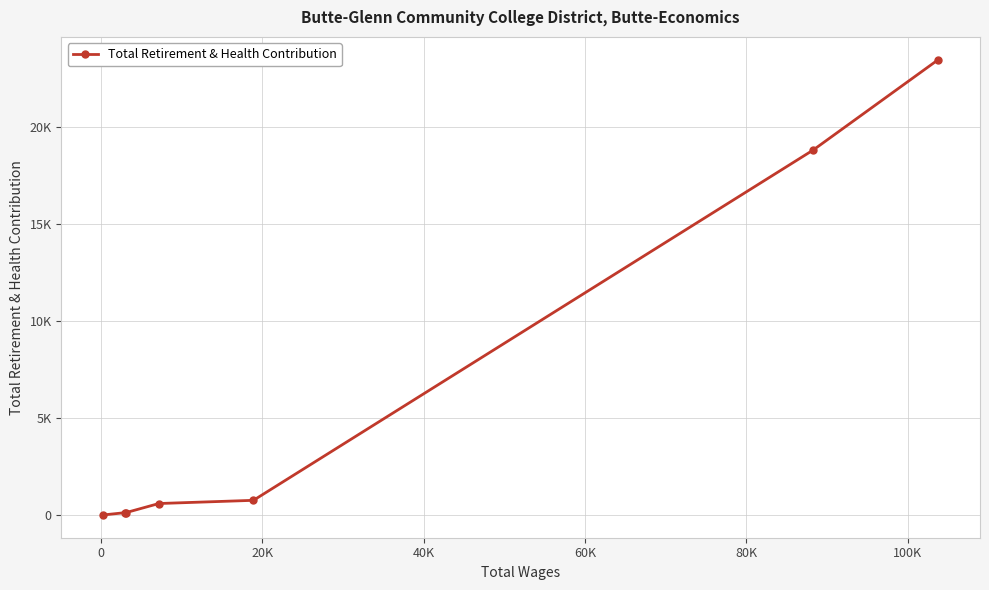

Does the chart have visible grid lines?

Yes